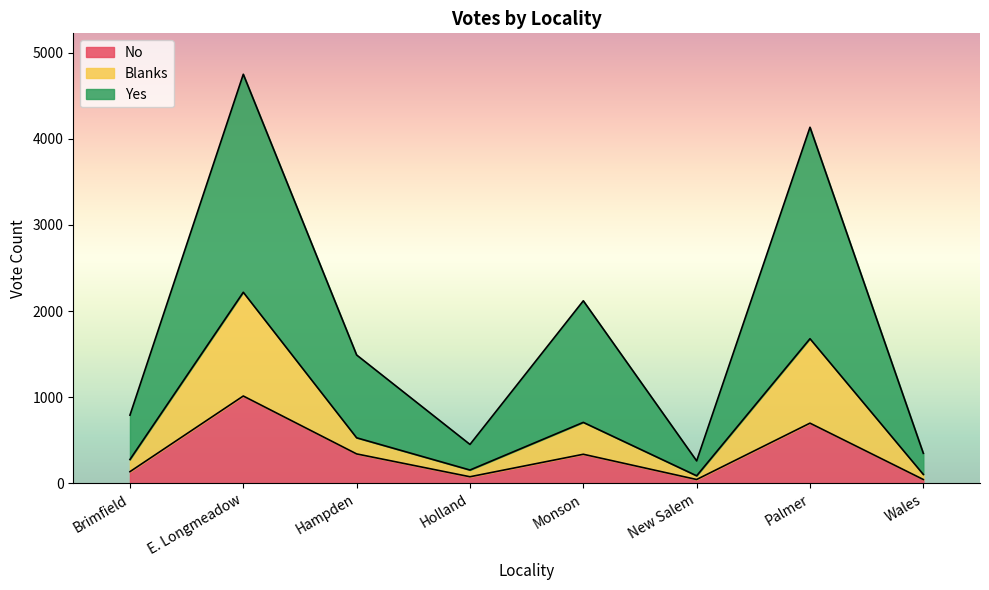

True or false: Blanks and Yes cross at least once.

False